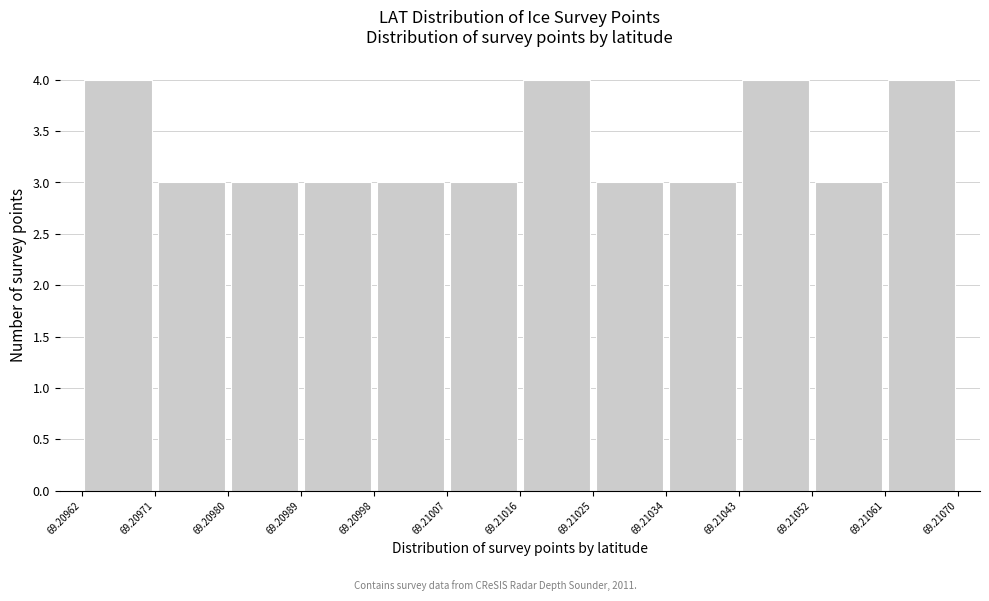

Reading left to right, list every bar in this chart as the range it spans on the x-axis followed by its height. The values are not printed on the chart, so give them approximately, as read against the axis.

69.20962 to 69.20971: 4
69.20971 to 69.20980: 3
69.20980 to 69.20989: 3
69.20989 to 69.20998: 3
69.20998 to 69.21007: 3
69.21007 to 69.21016: 3
69.21016 to 69.21025: 4
69.21025 to 69.21034: 3
69.21034 to 69.21043: 3
69.21043 to 69.21052: 4
69.21052 to 69.21061: 3
69.21061 to 69.21070: 4